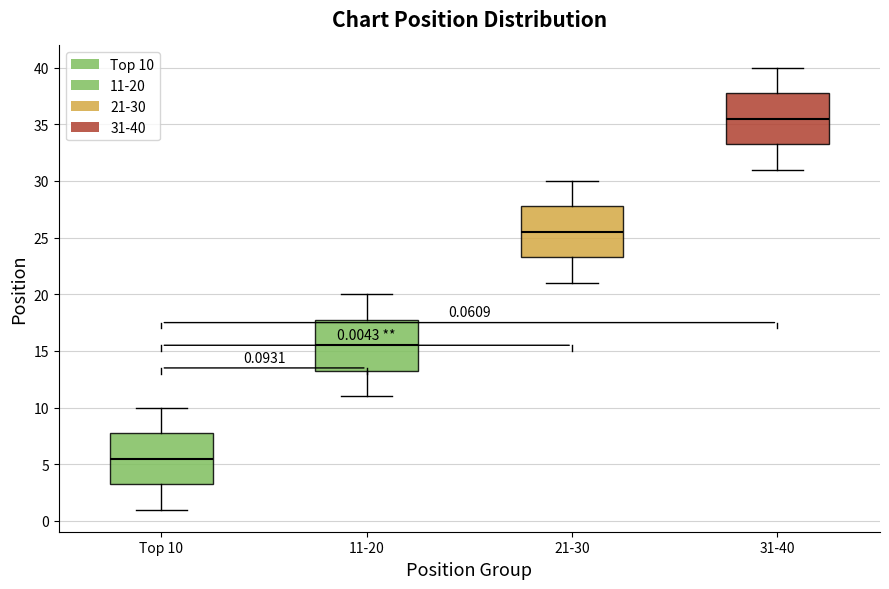

Which box has the highest median line?

31-40